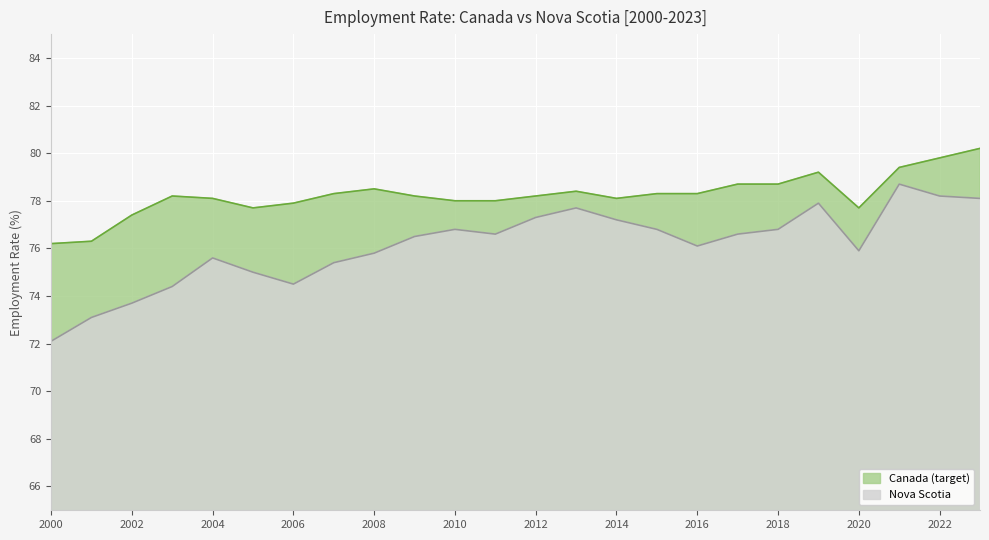

What is the difference between the Nova Scotia values at 2017 and 2000?

4.5